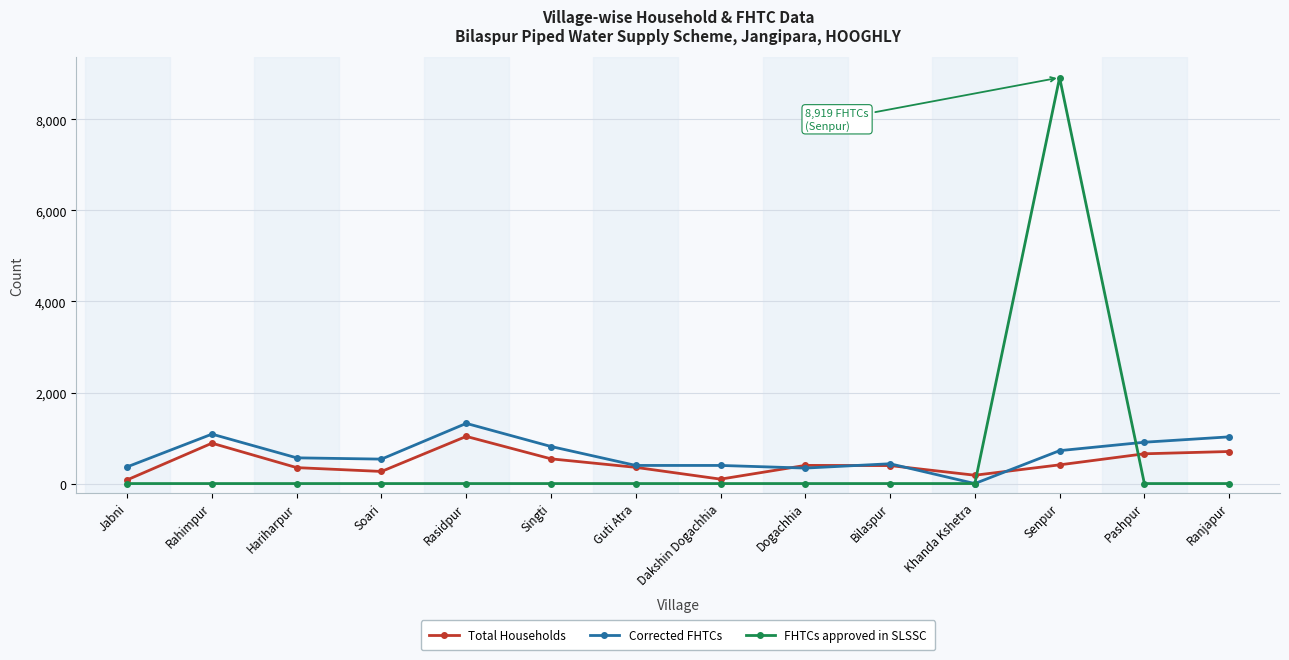

What is the value of the Total Households point at the 6th from the left?

543